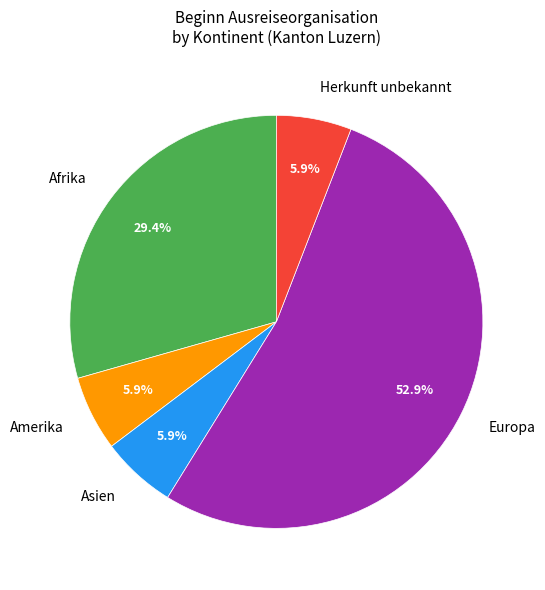

What percentage is the Afrika slice, to the nearest percent?

29%